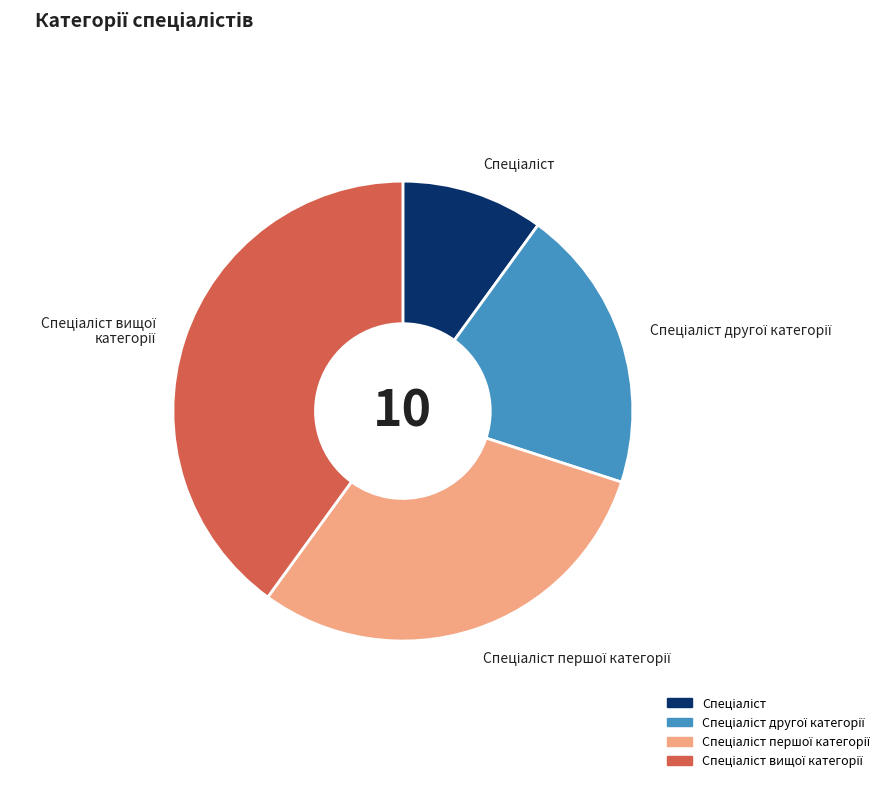

Is there a majority slice in this chart?

No